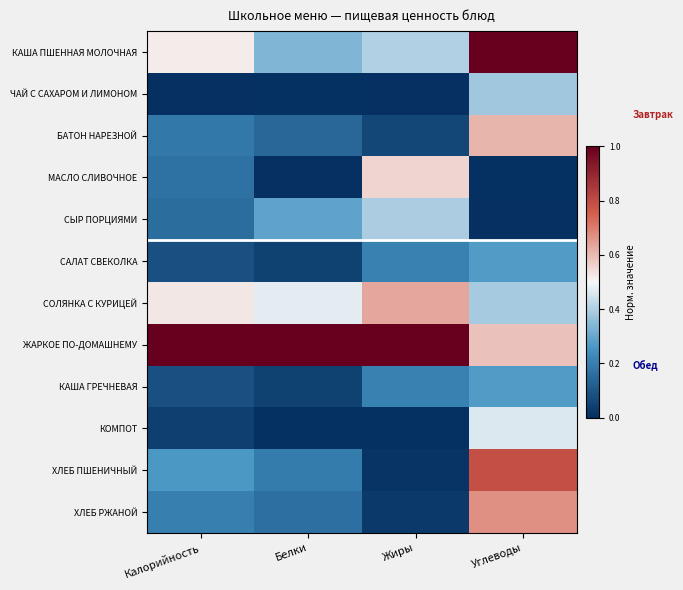

At which category is the sum across all series the highest?

Углеводы